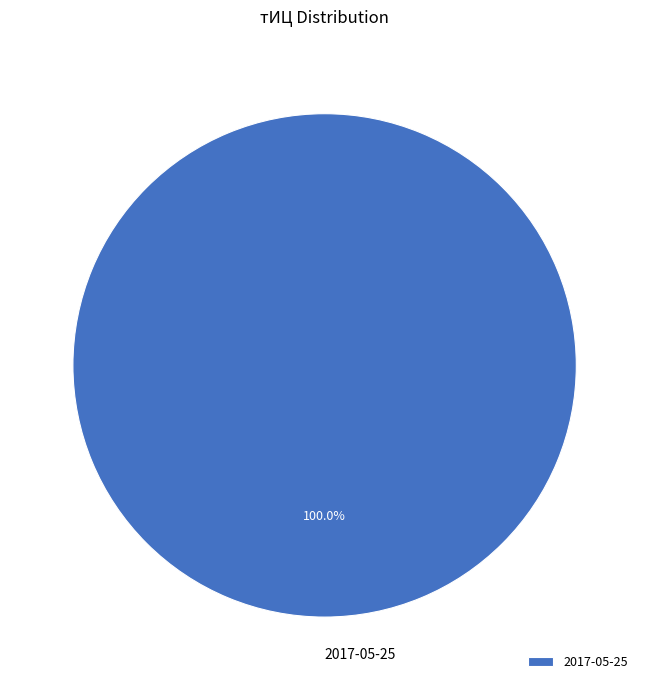

Is there a majority slice in this chart?

Yes